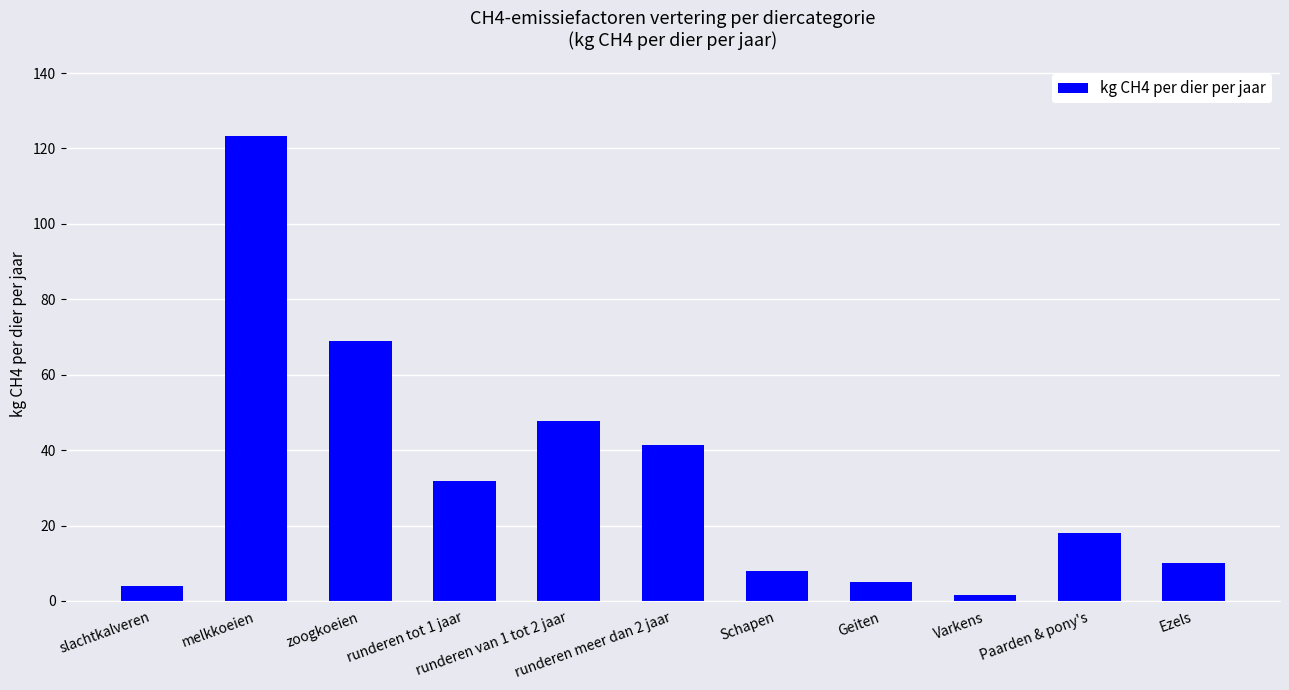

Is it true that the value at runderen tot 1 jaar is 31.9?

True